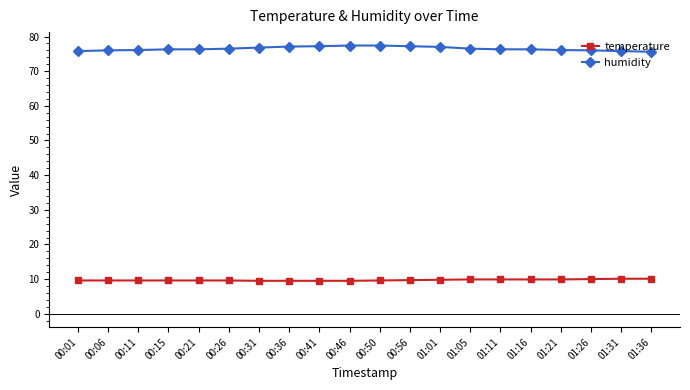

True or false: temperature and humidity cross at least once.

False